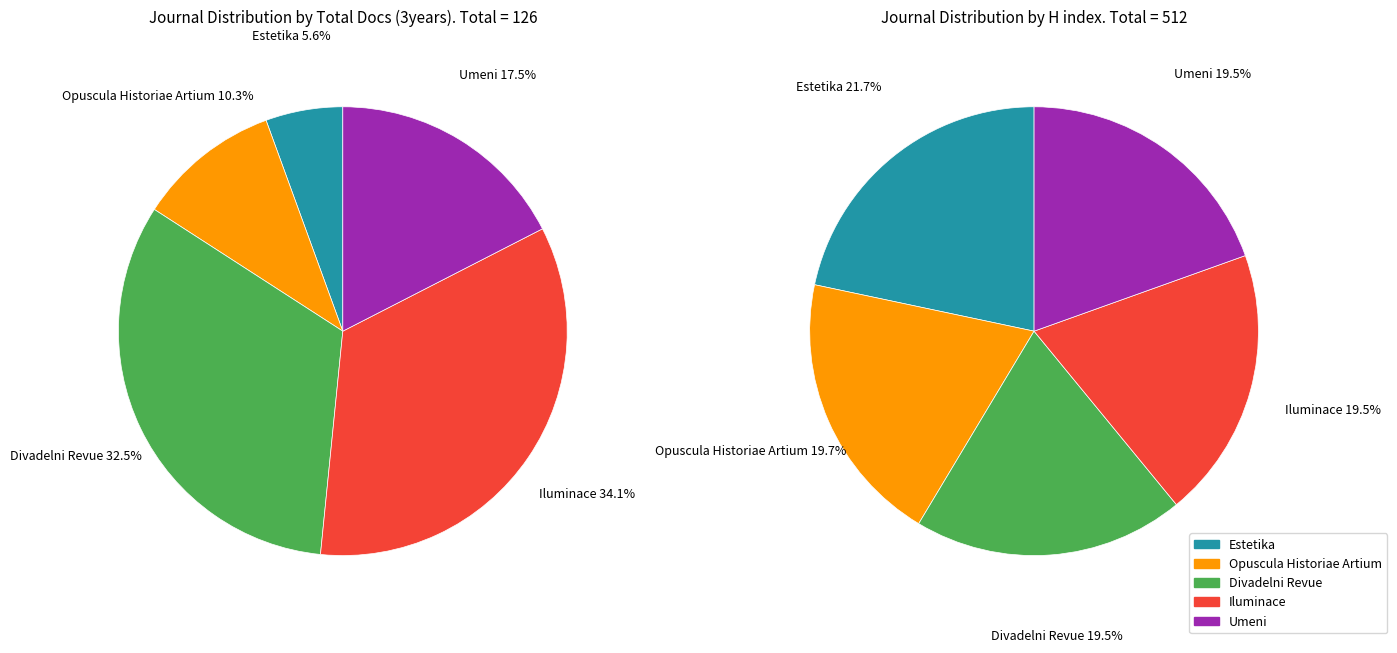

How many slices are in this pie chart?

5